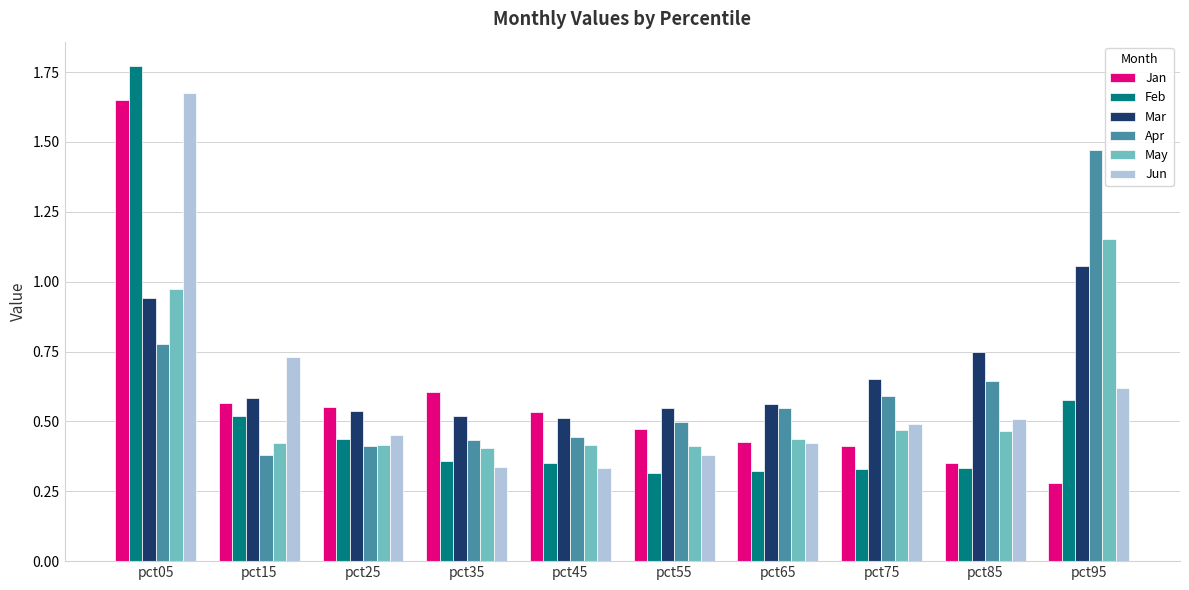

Which series has the largest range (max minus min)?

Feb